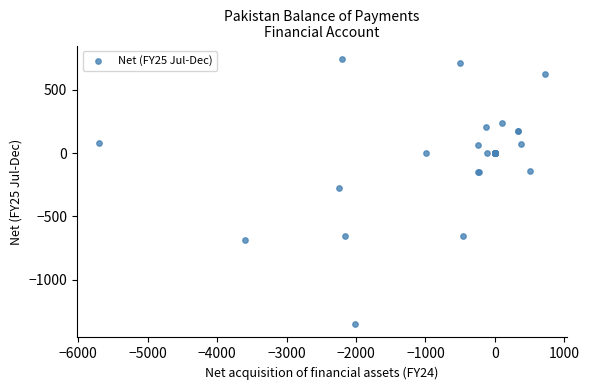

What Y value in the scatter plot is closest to -303?

-274